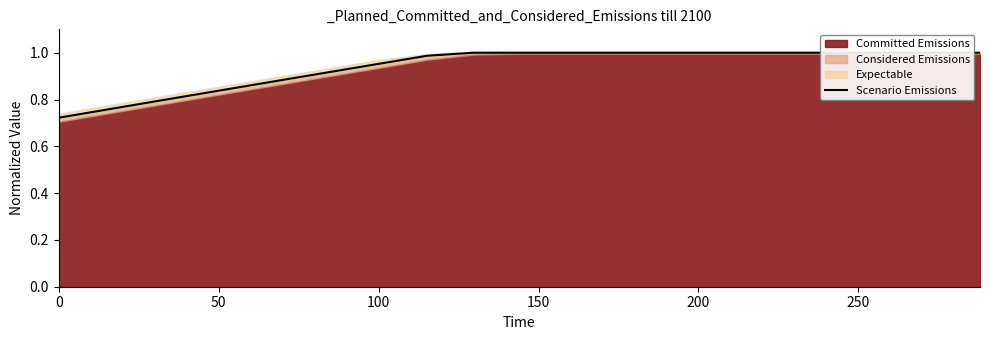

What is the minimum value shown in the chart?

0.7